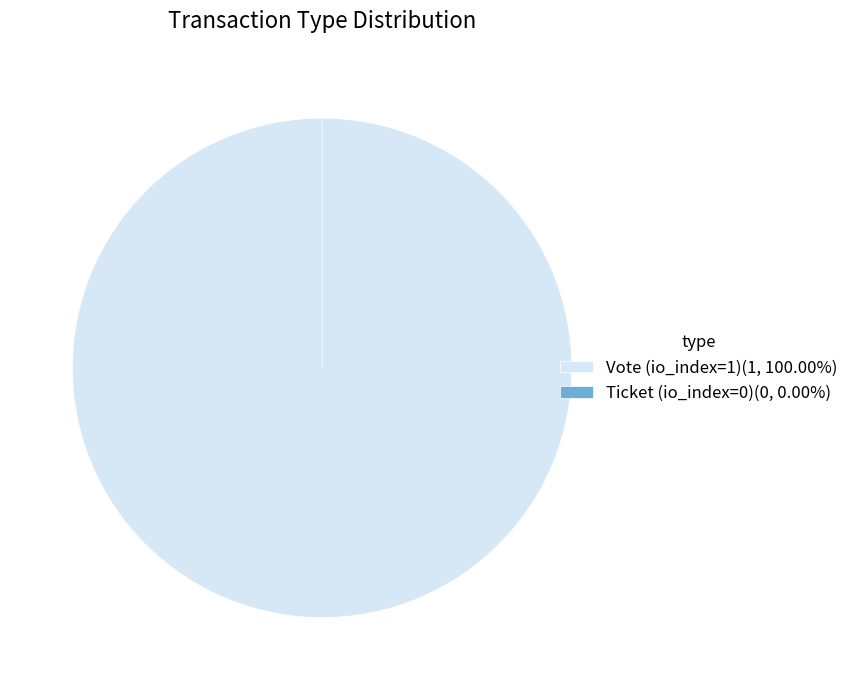

What percentage is the Vote (io_index=1) slice, to the nearest percent?

100%